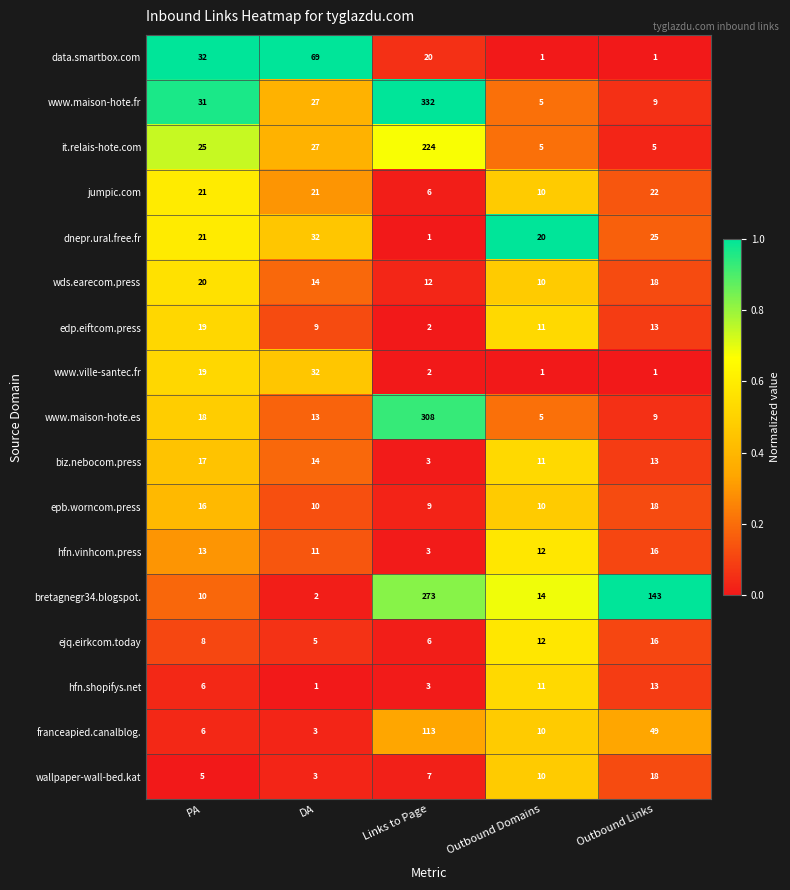

What is the difference between the ejq.eirkcom.today values at PA and DA?

3